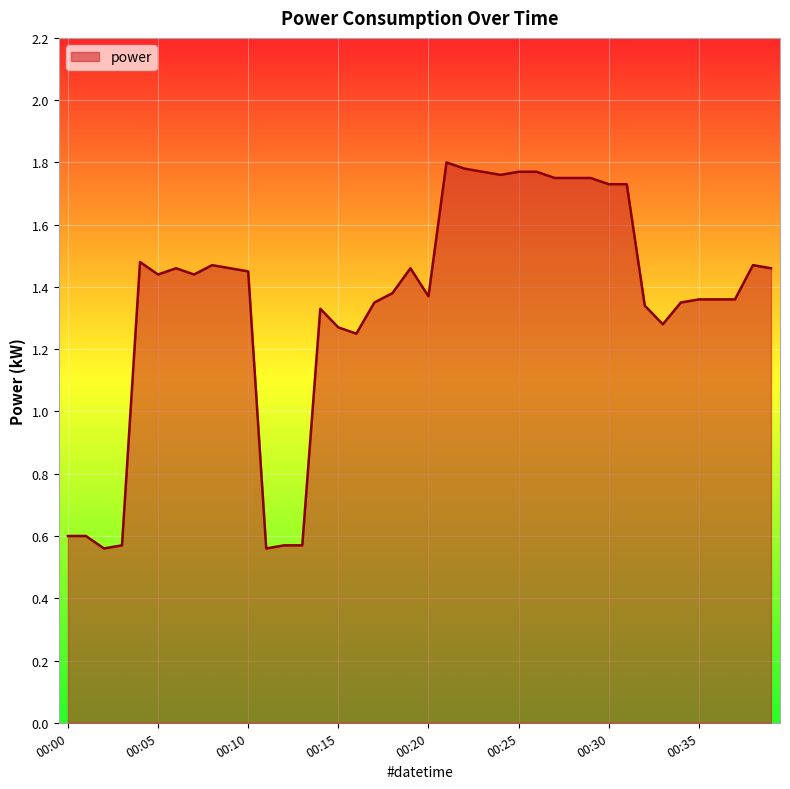

What is the value of the 40th point from the left?

1.5